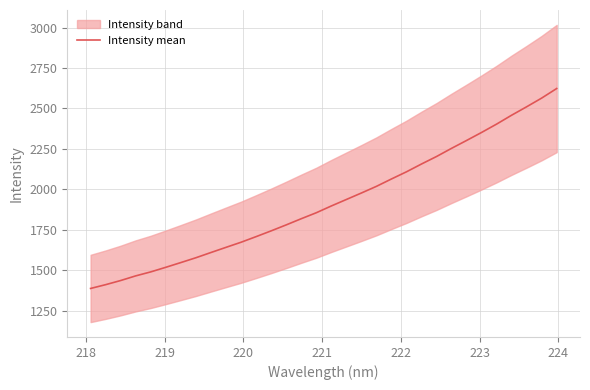

Is this an area chart (filled region under the line)?

No